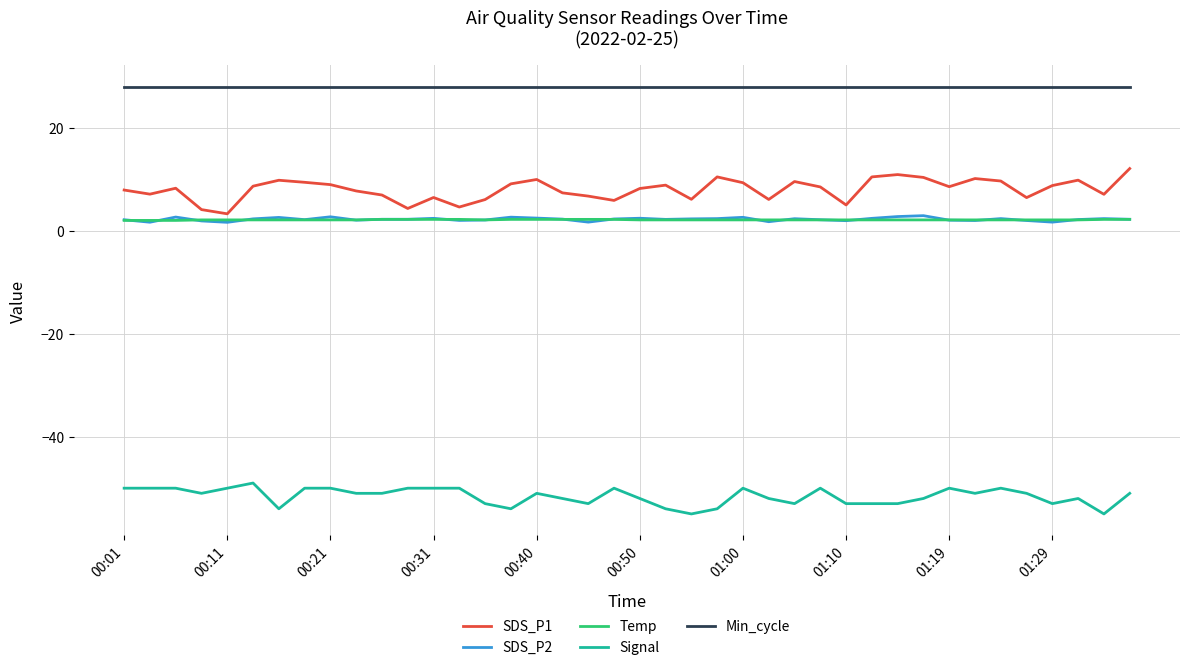

What is the minimum value shown in the chart?

-55.0